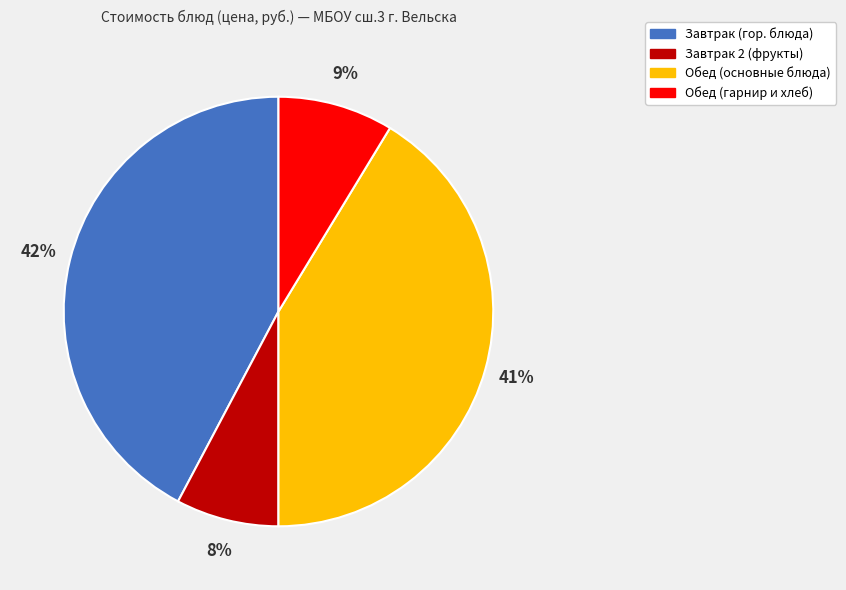

Count the number of slices in the pie.

4